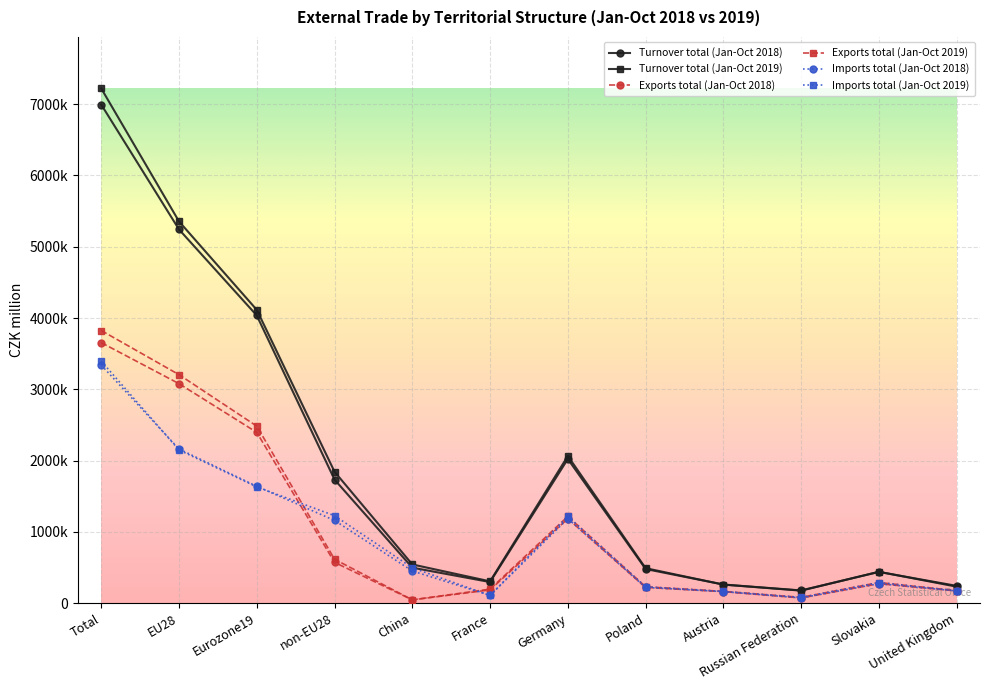

What is the approximate value of Imports total (Jan-Oct 2019) at Total, to the nearest 100?

3395800